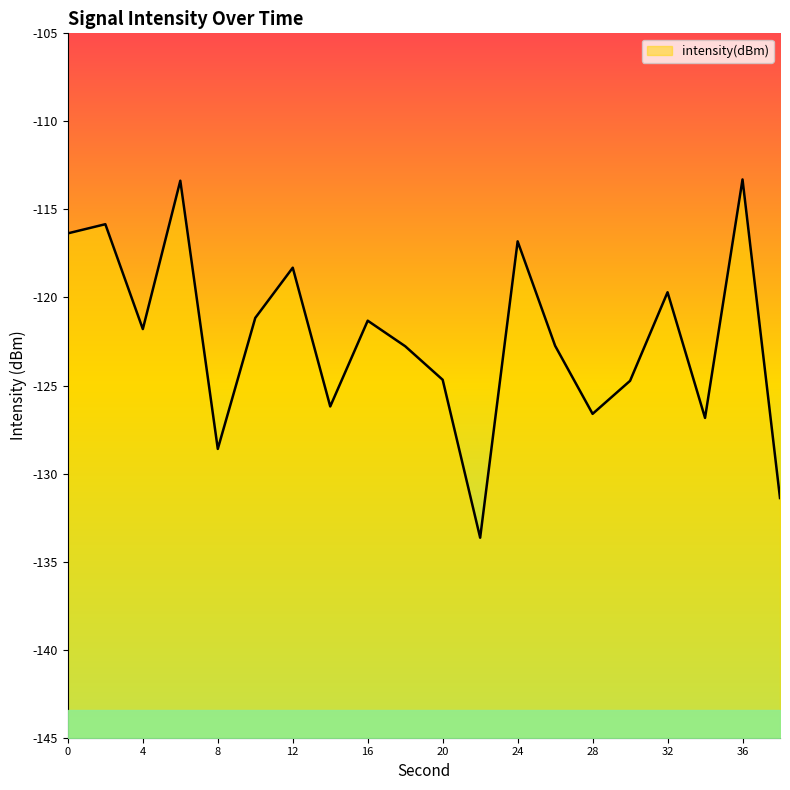

Is it true that the value at 0 is -75.7?

False